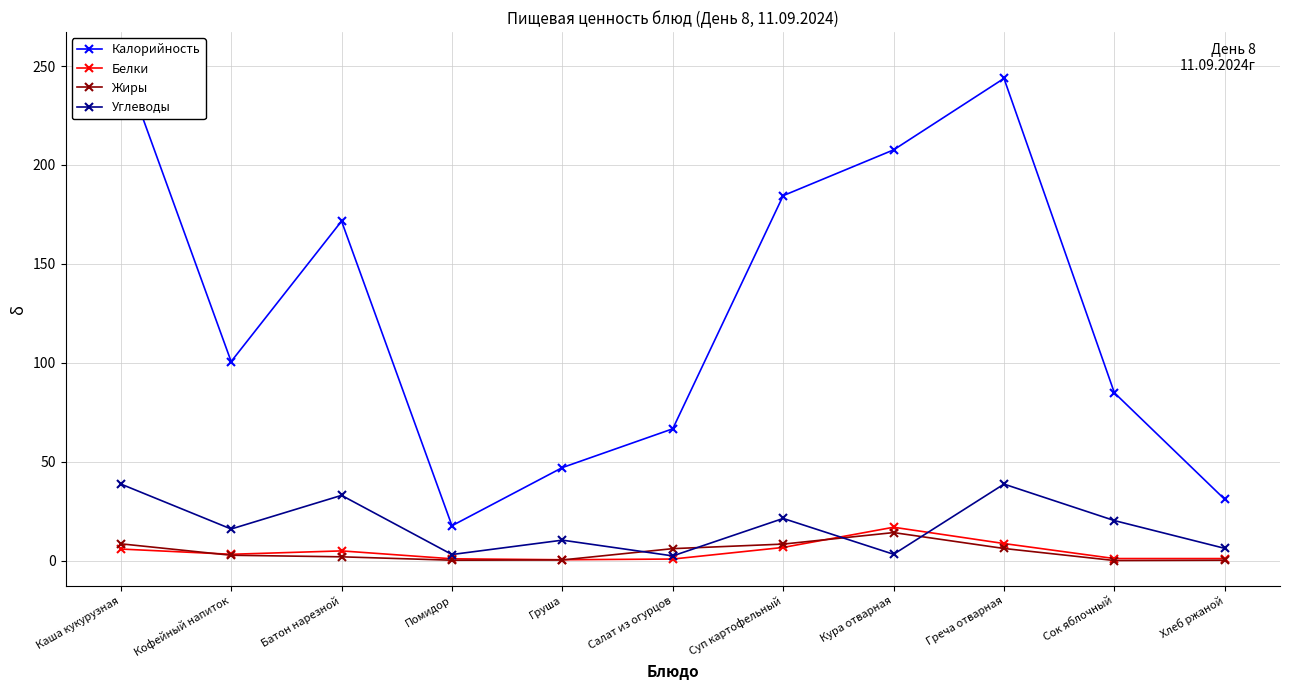

What position from the left is Кура отварная?

8